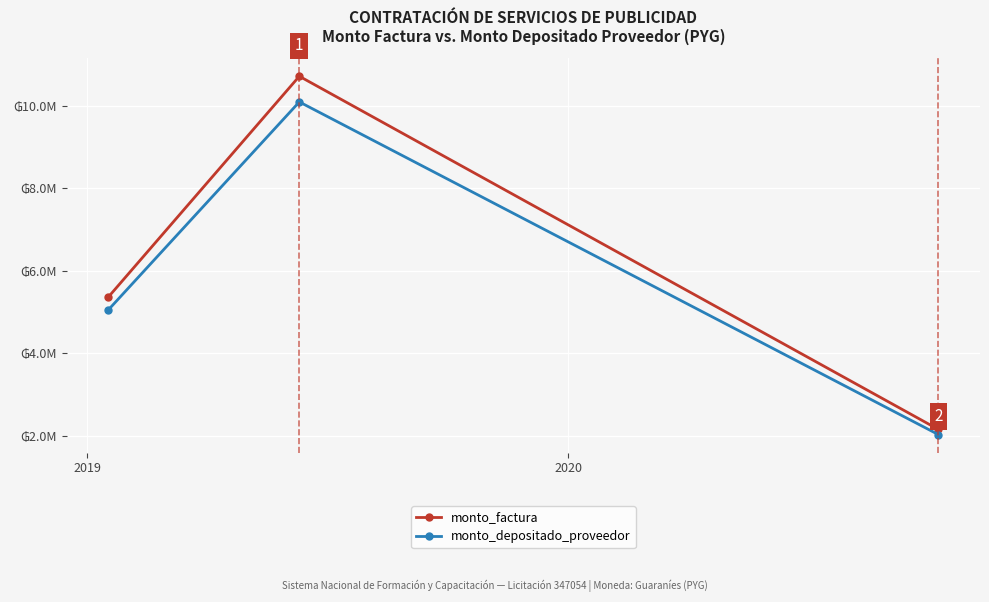

What are all the series names shown in the legend?

monto_factura, monto_depositado_proveedor